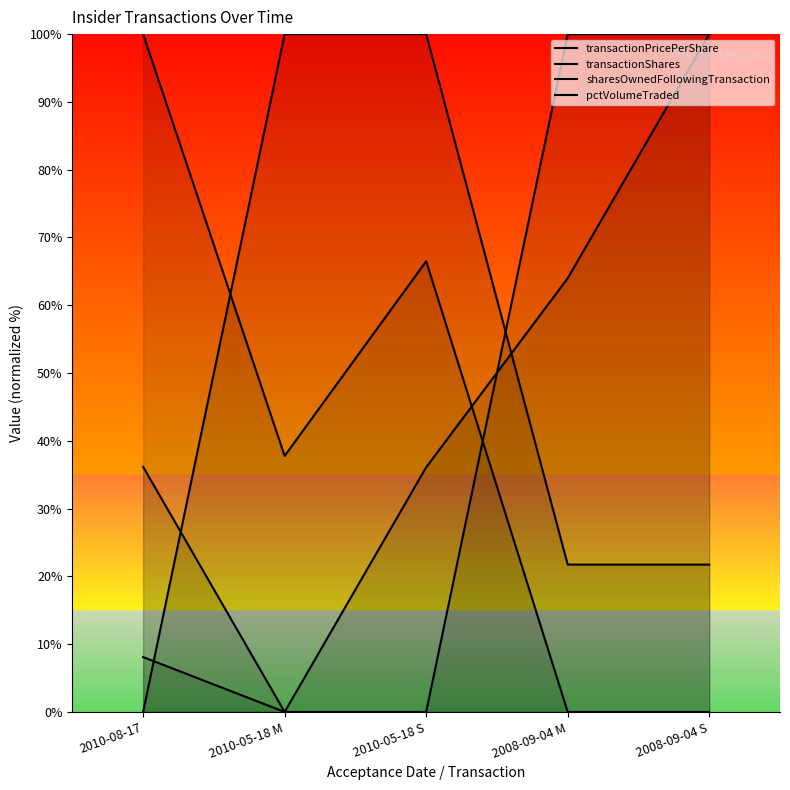

How many values in the pctVolumeTraded series exceed 8?

3